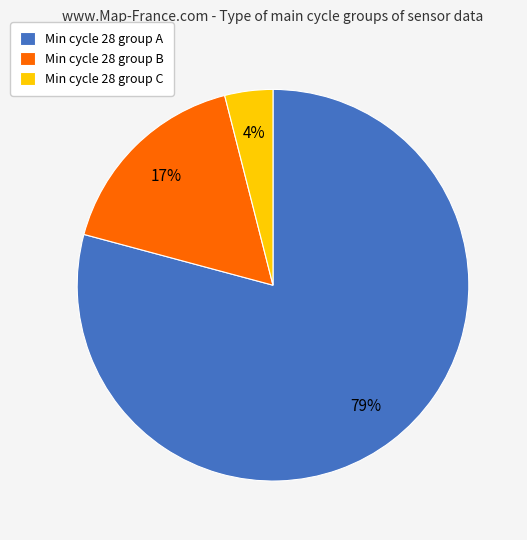

To the nearest percent, what is the average slice percentage?

33%